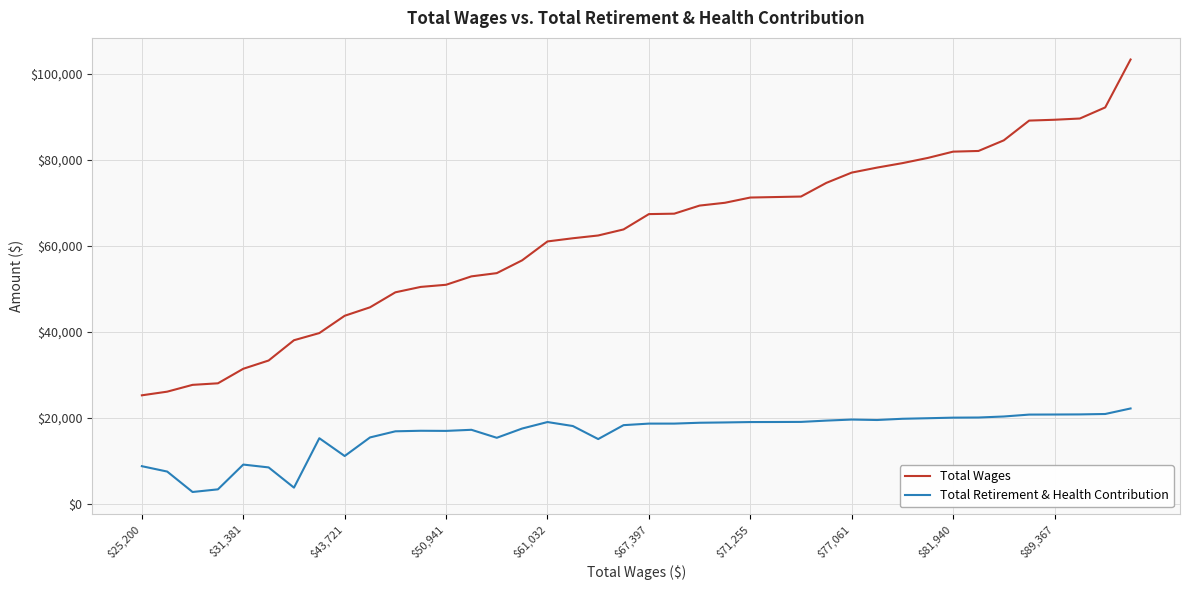

Does the chart have visible grid lines?

Yes